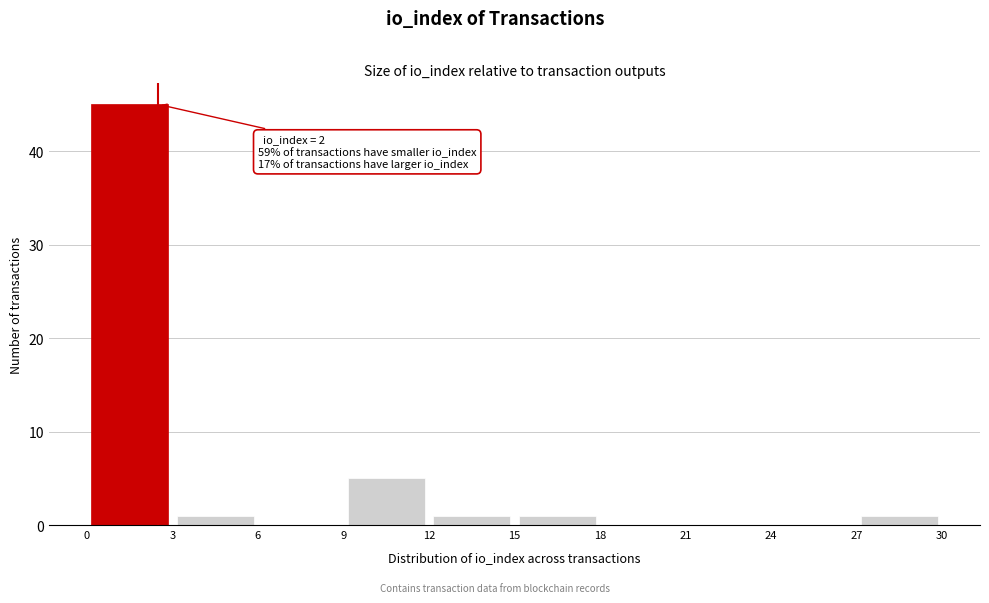

Over which range of the x-axis is the bar tallest?

0 to 3